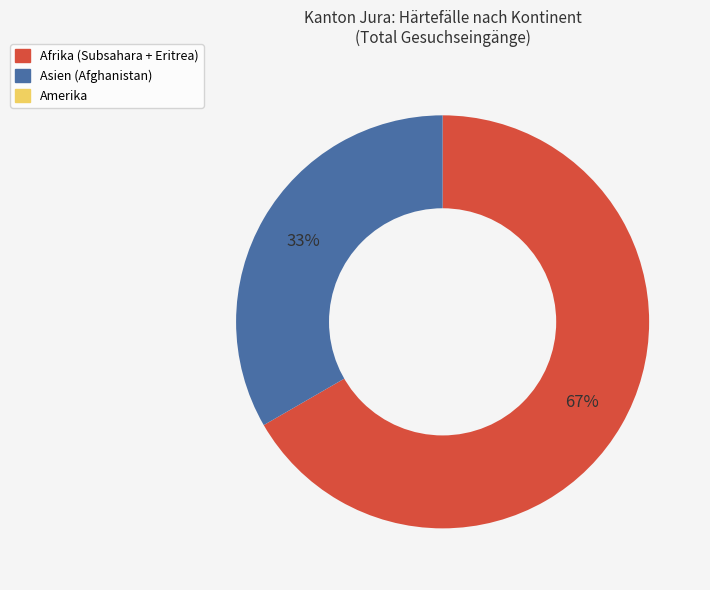

What is the largest slice in the pie chart?

Afrika